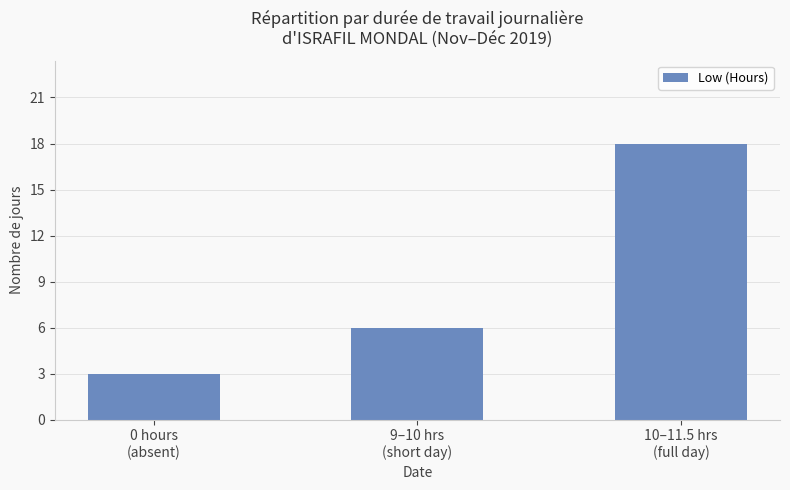

Reading right to left, what are all the values shown in this chart?

18	6	3